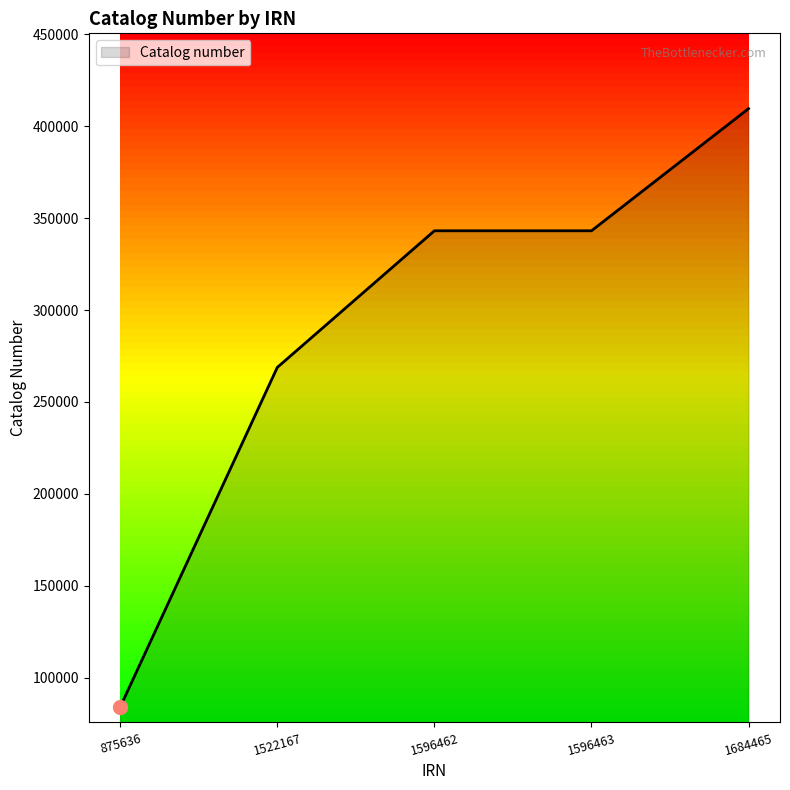

Which has a higher value, 1522167 or 1684465?

1684465